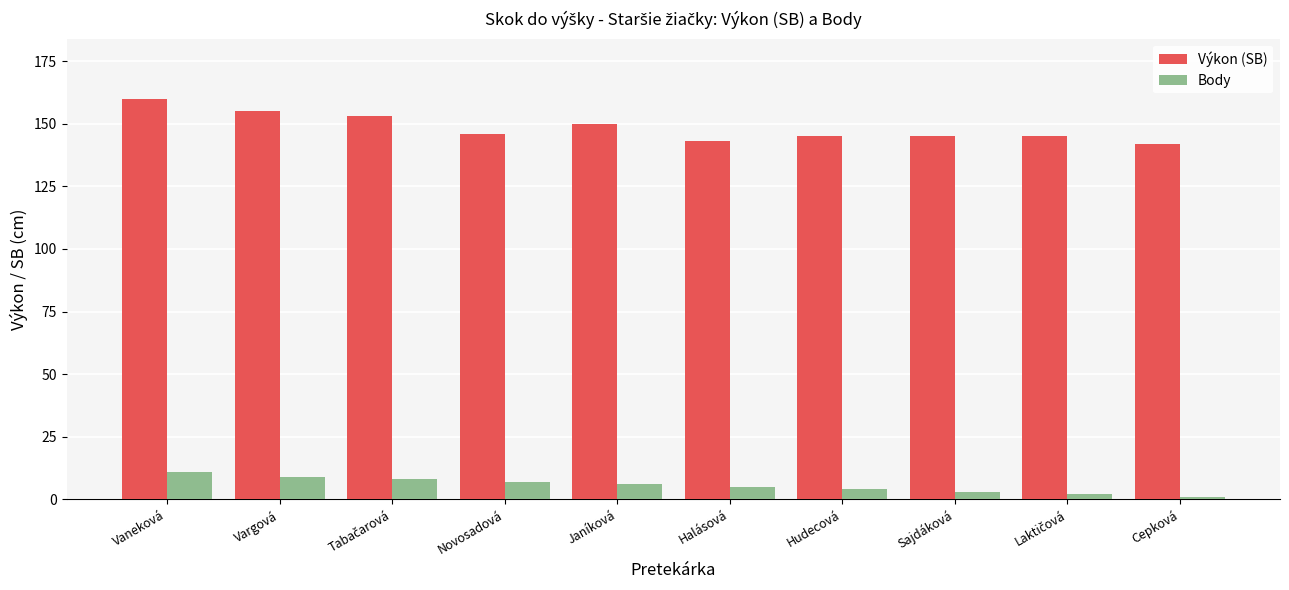

What are all the series names shown in the legend?

Výkon (SB), Body